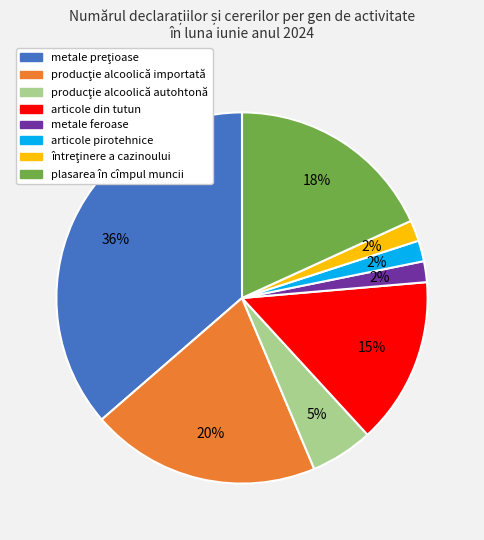

To the nearest percent, what is the difference between the plasarea în cîmpul muncii and articole pirotehnice slice percentages?

16%